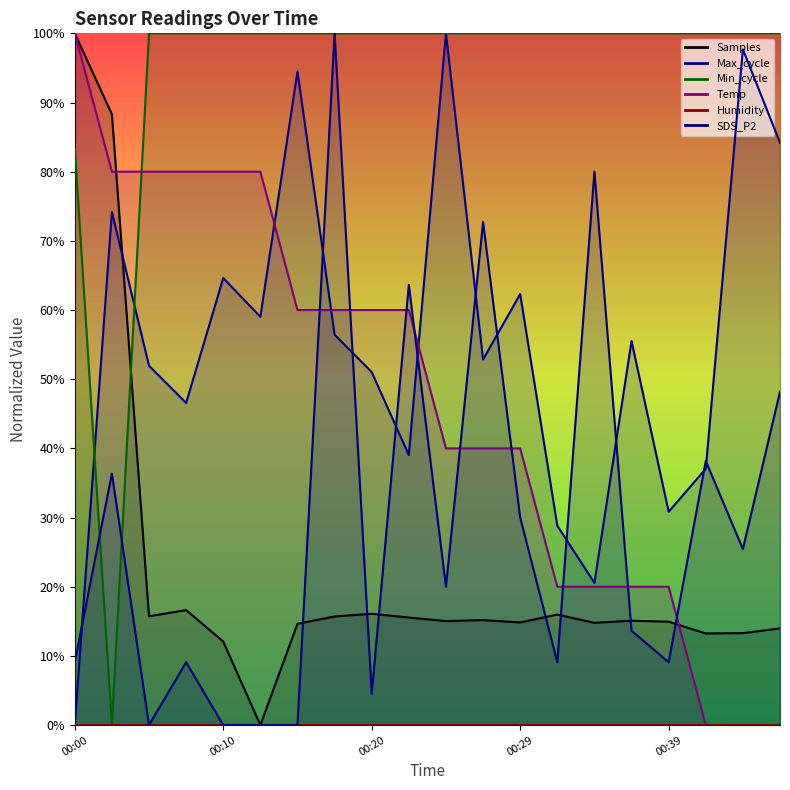

How many positive values does the Temp series have?

17